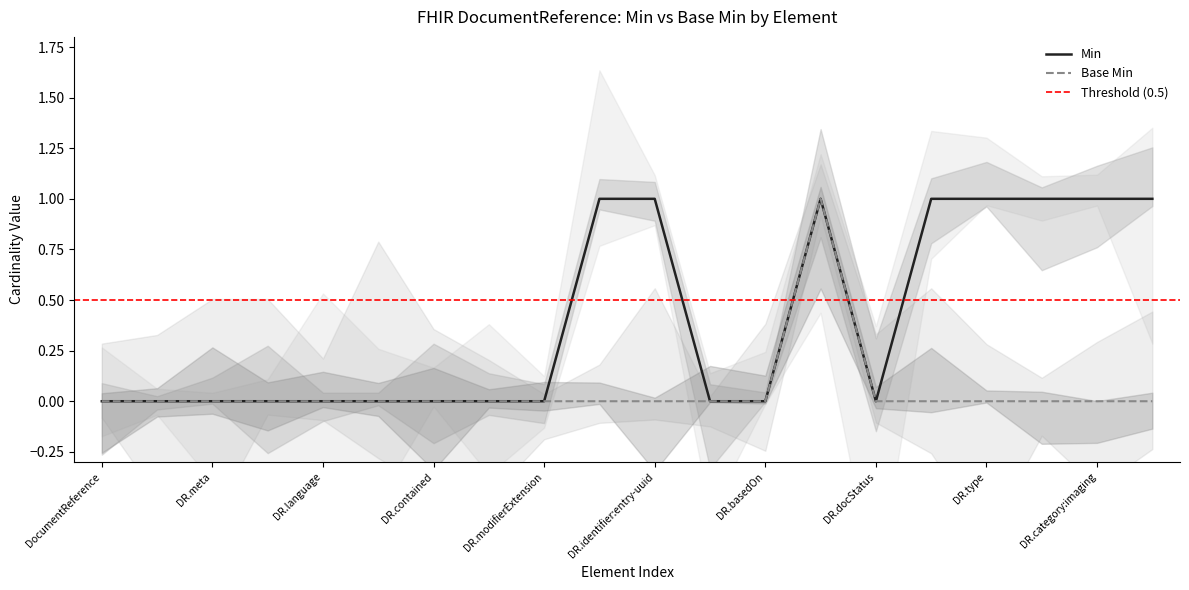

The value of Min at DR.basedOn is -1. True or false?

False